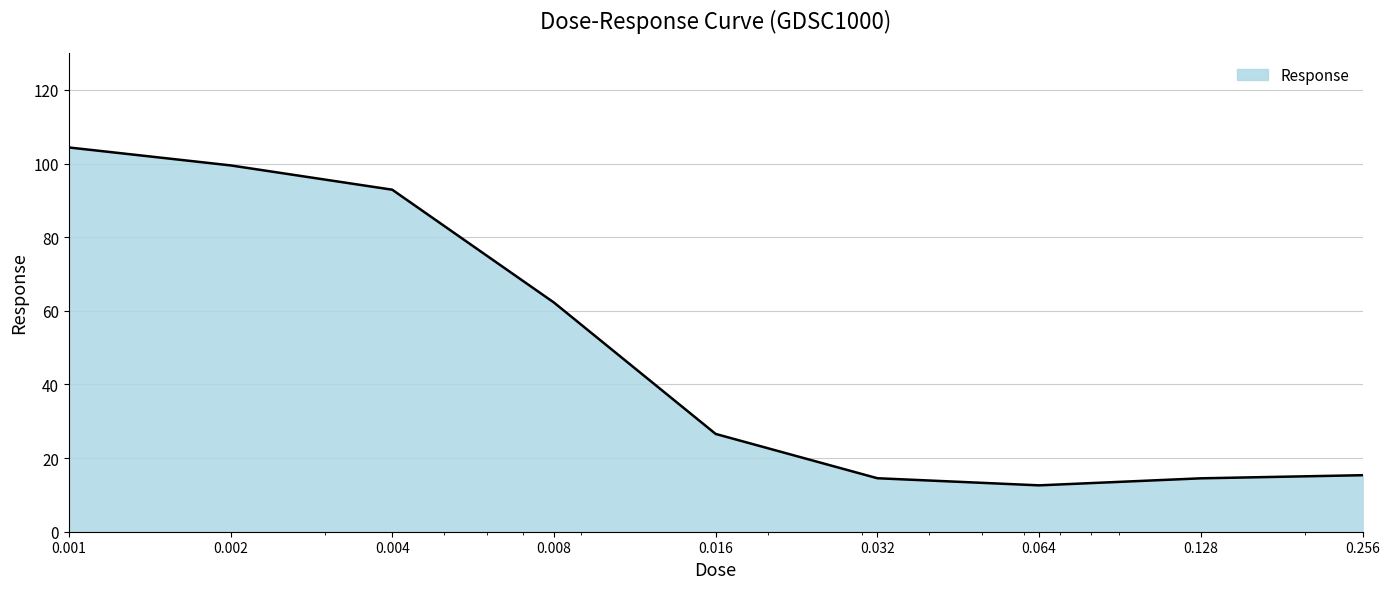

What is the smallest value displayed?

12.6